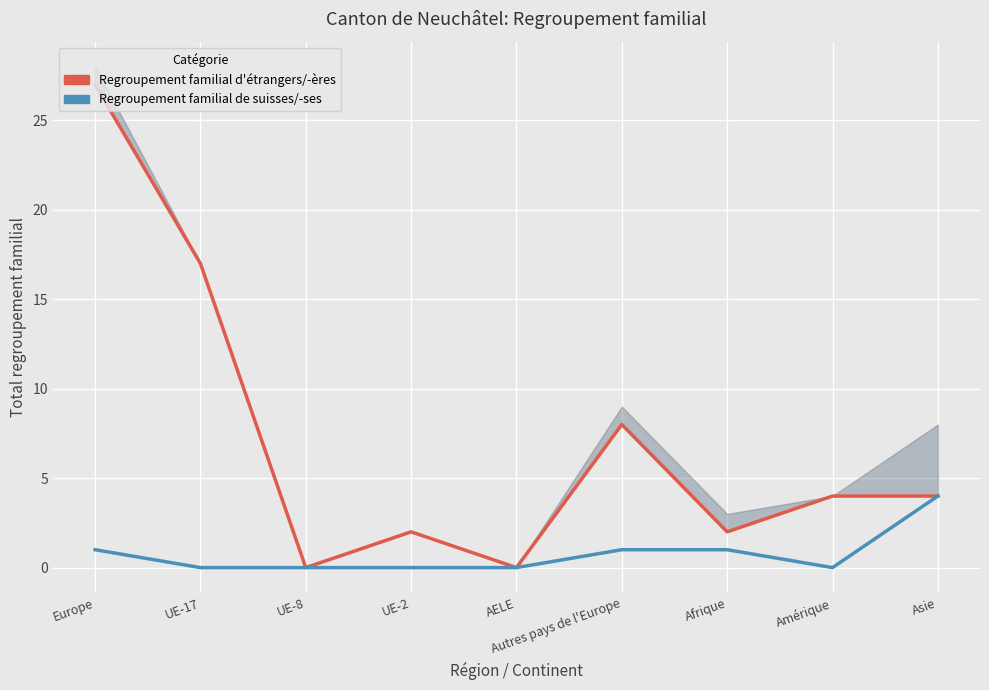

How many positive values does the Regroupement familial d'étrangers/-ères series have?

7